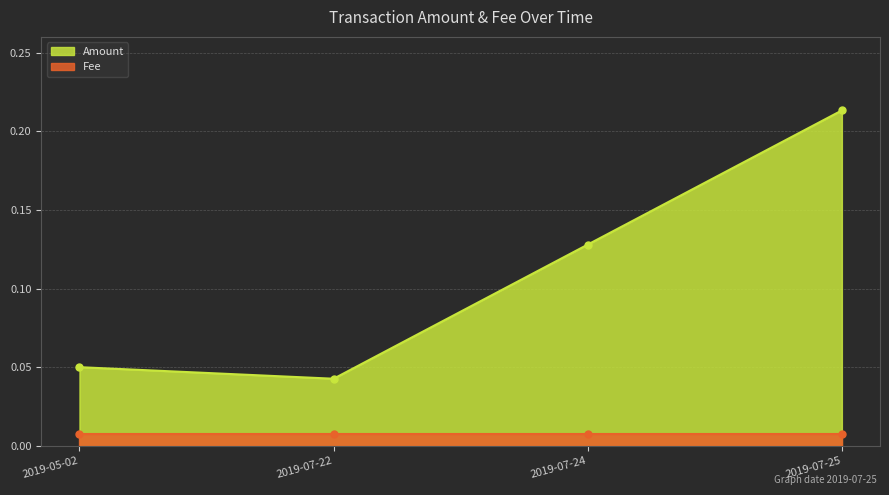

Between 2019-07-24 and 2019-07-22, which is larger?

2019-07-24